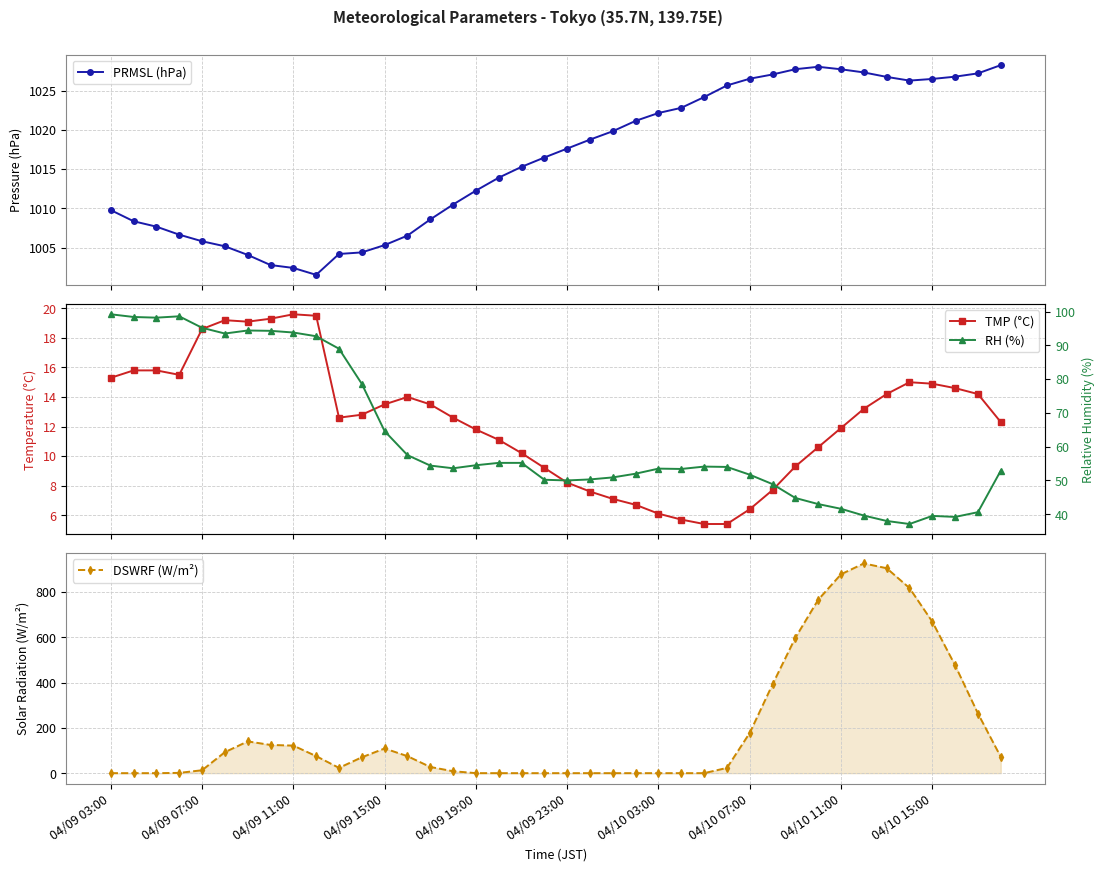

What is the value of the RH (%) point at the 26th from the left?

53.4